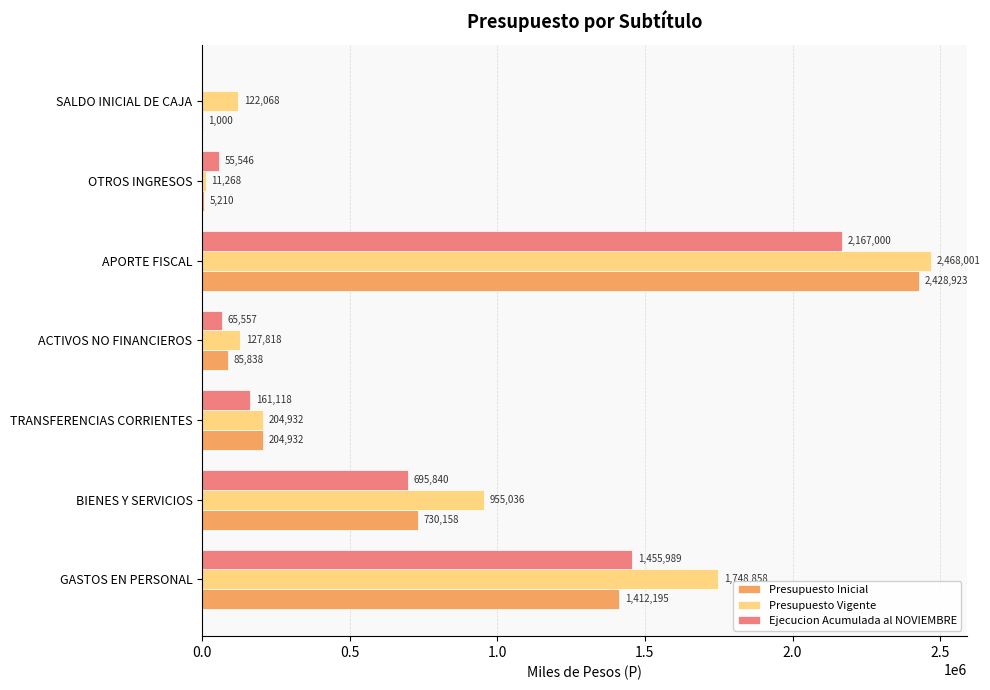

At which label is Presupuesto Inicial closest to 1214961?

GASTOS EN PERSONAL